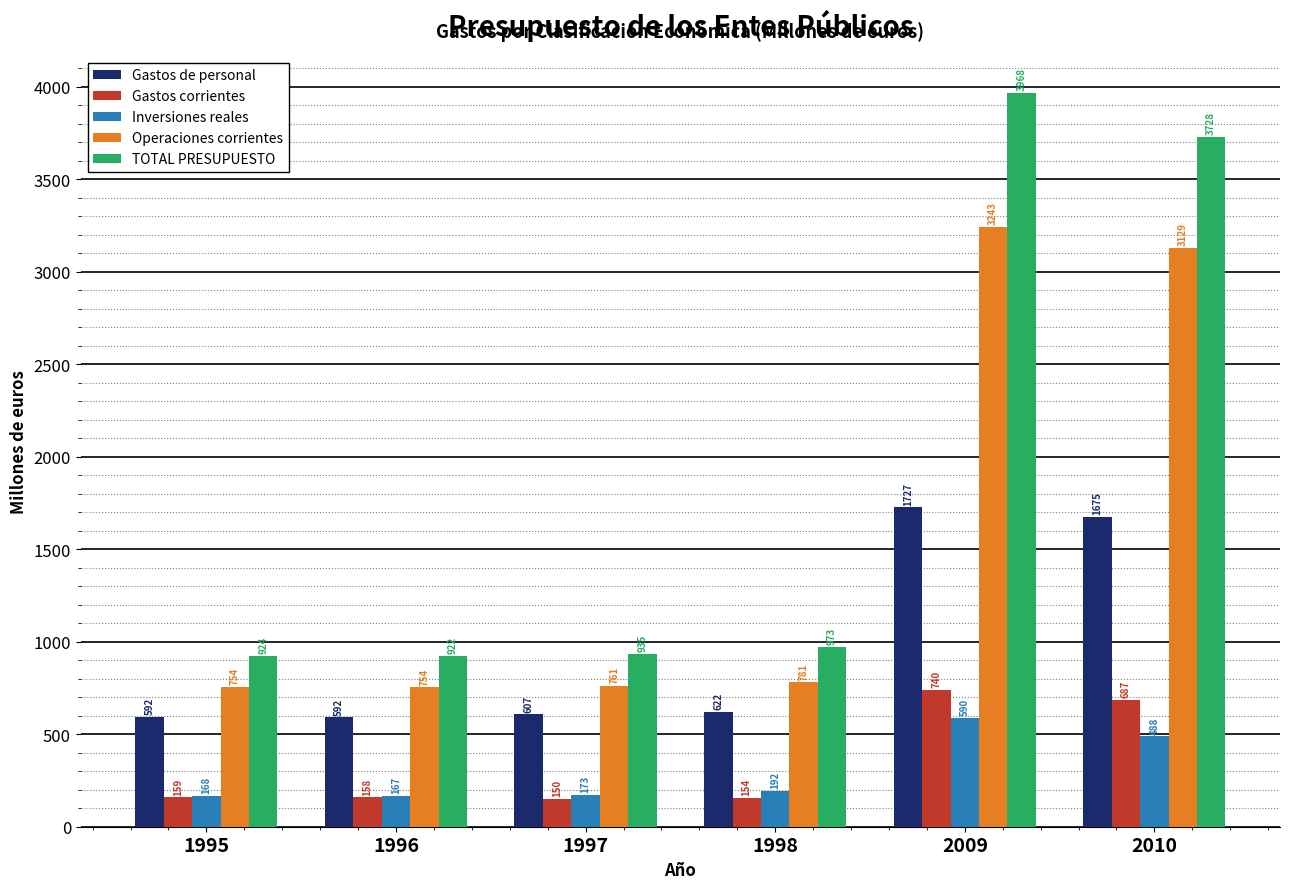

The value of Gastos de personal at 1997 is 402.5. True or false?

False